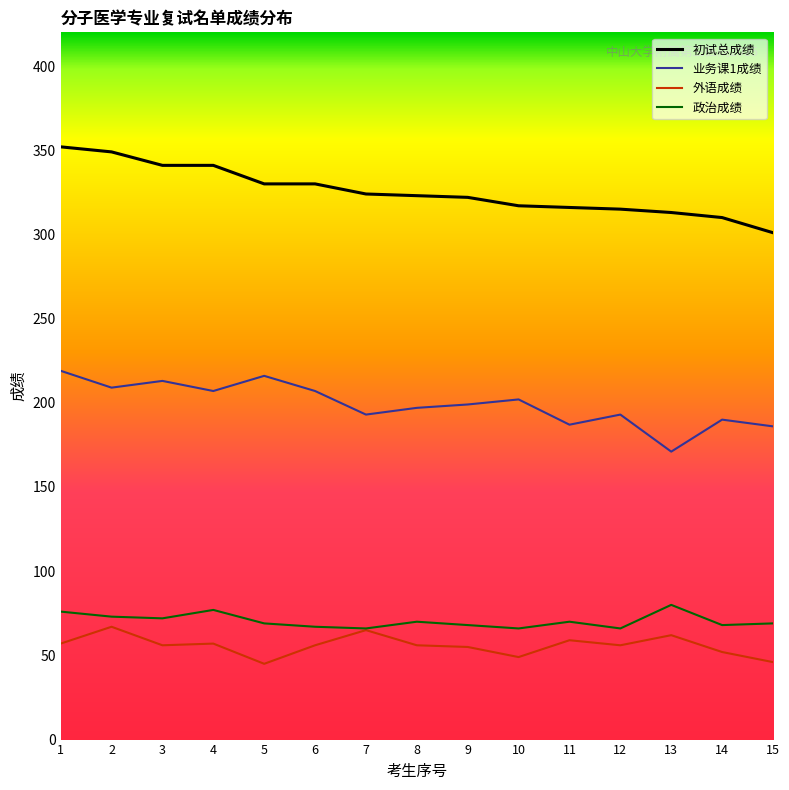

Which series has the largest total across all categories?

初试总成绩